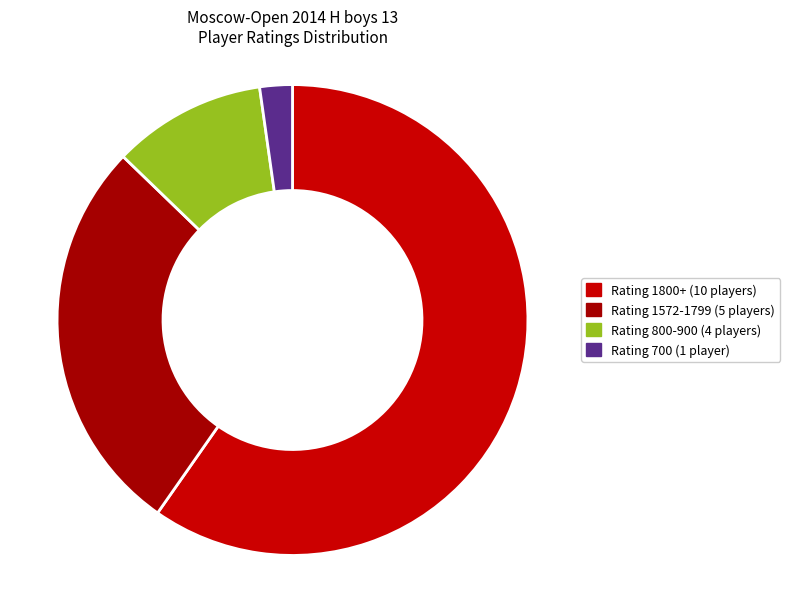

Count the number of slices in the pie.

4